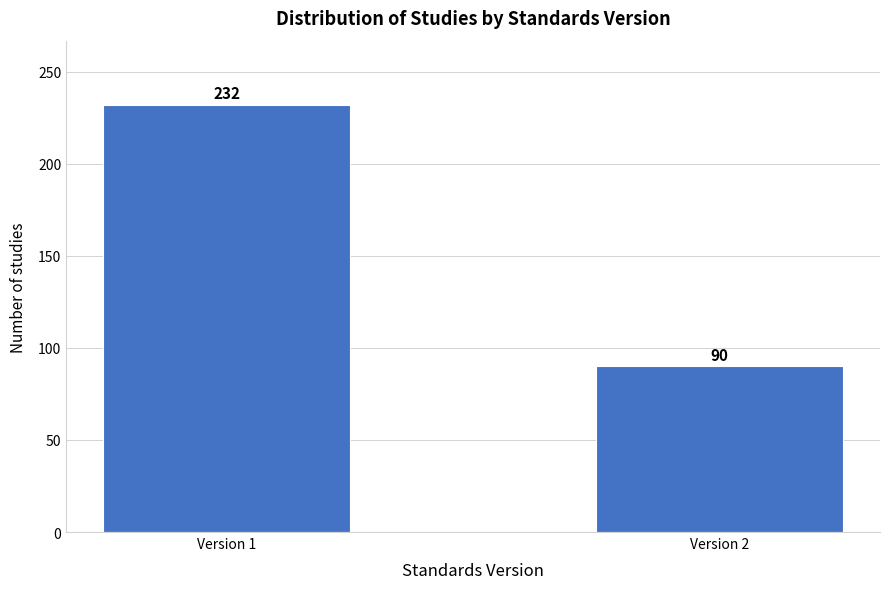

Reading left to right, list all the values displayed in this chart.

Version 1=232	Version 2=90